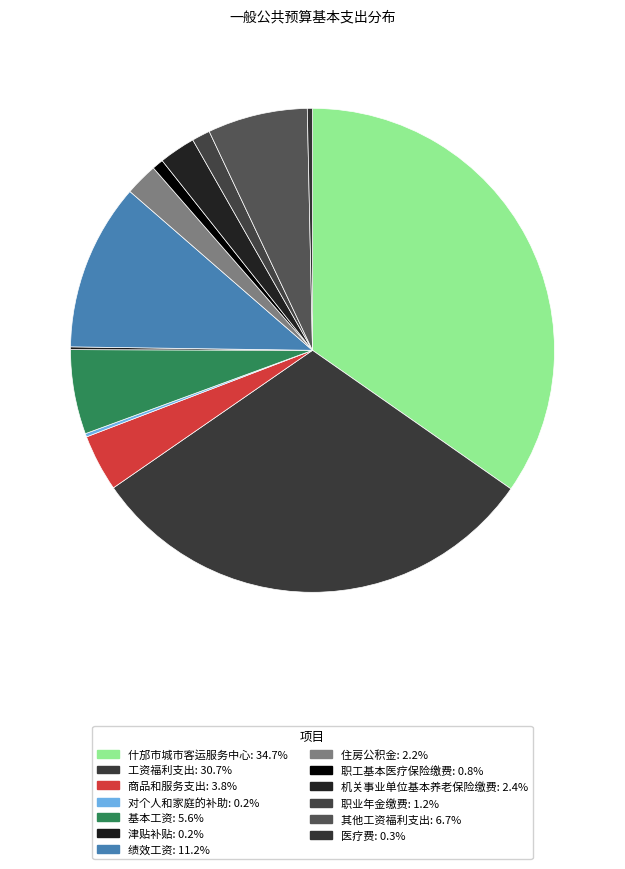

Is it true that 绩效工资 is 3% of the pie?

False